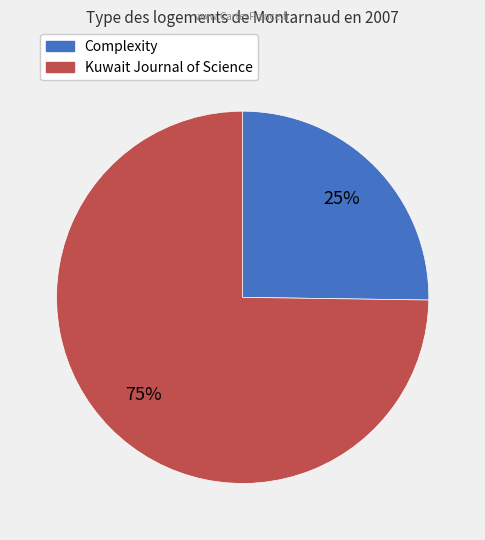

Is there a majority slice in this chart?

Yes